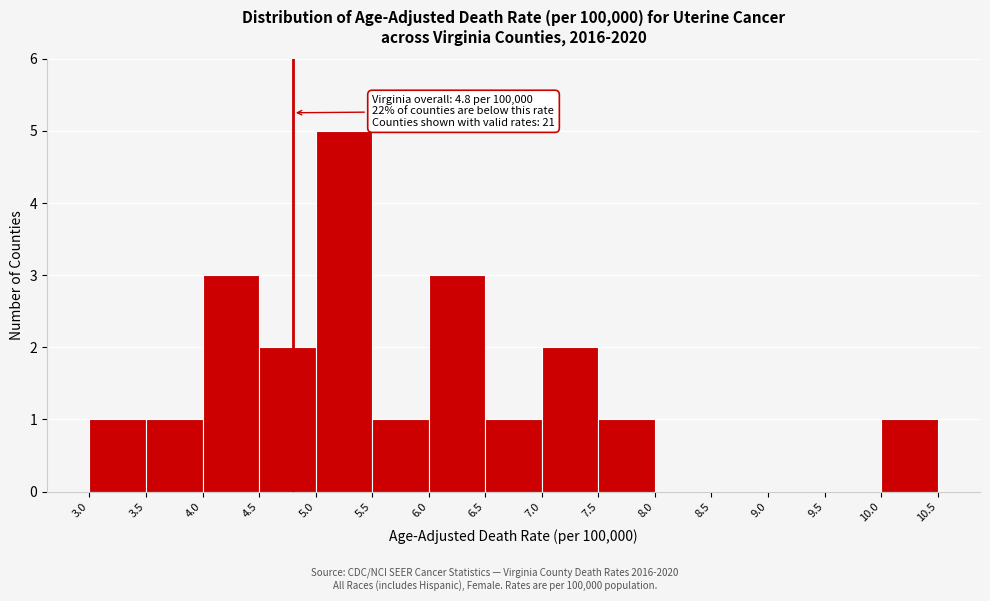

Over which range of the x-axis is the bar tallest?

5.0 to 5.5